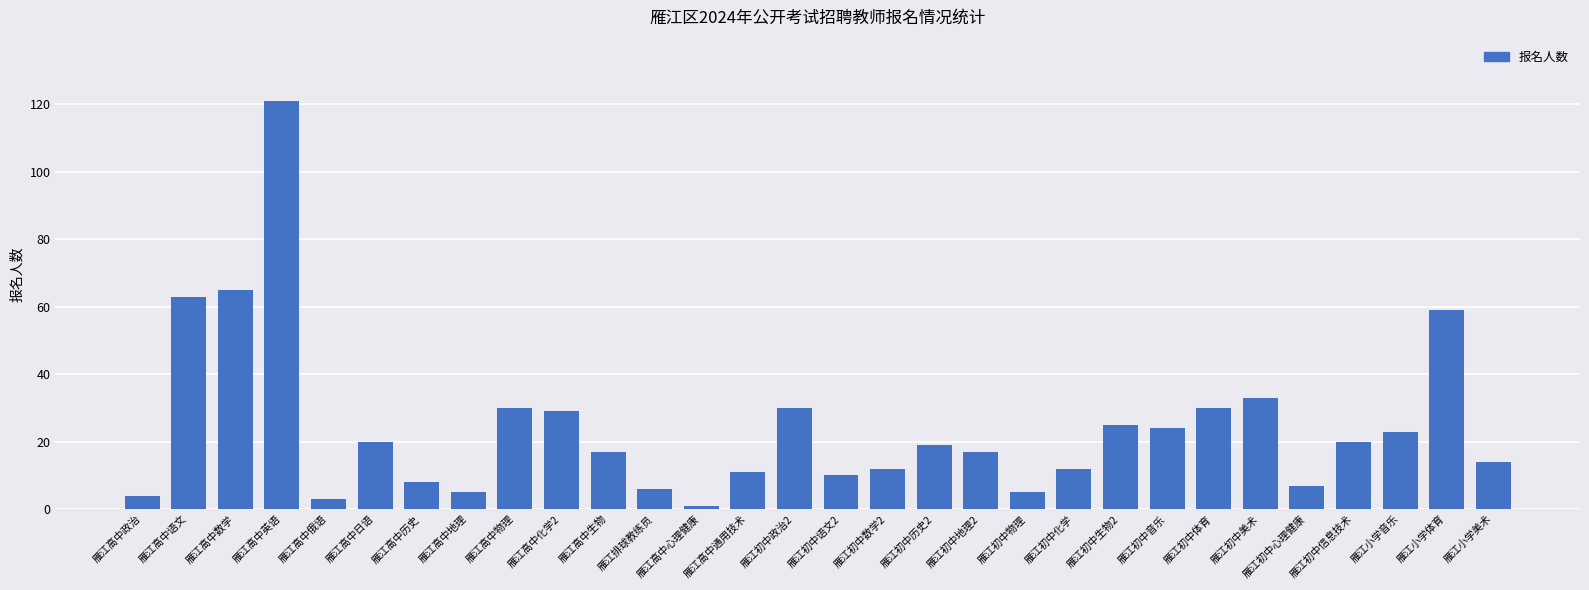

What is the change in value from 雁江初中政治2 to 雁江初中数学2?

-18